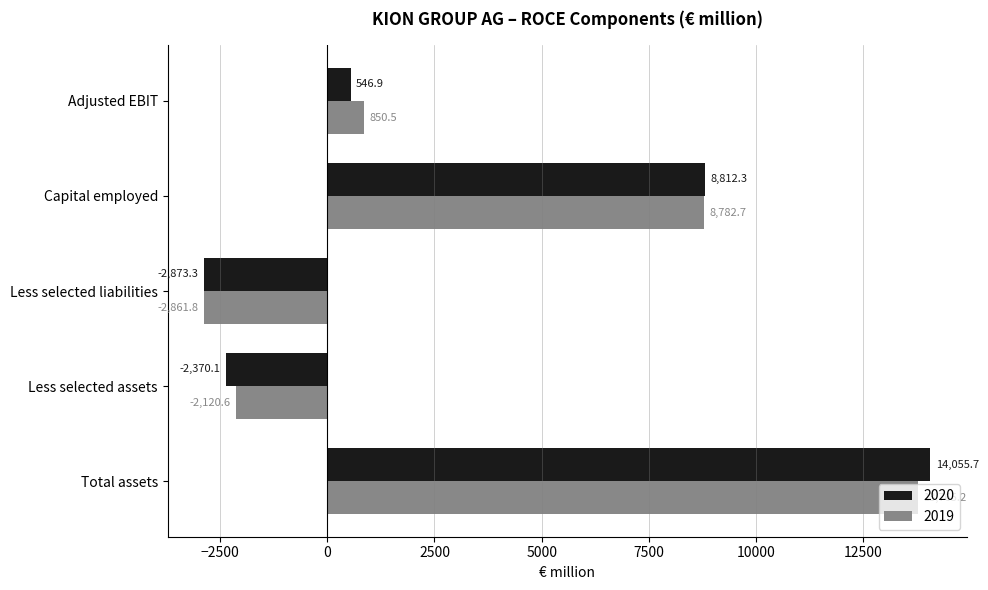

What is the difference between the 2019 values at Total assets and Adjusted EBIT?

12914.7